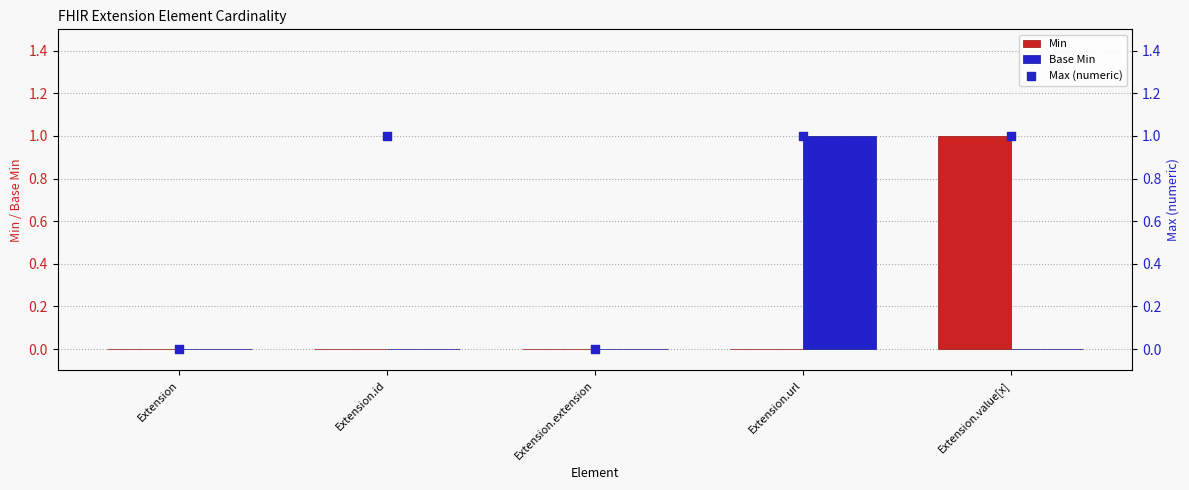

Which series reaches the maximum Y coordinate?

Min